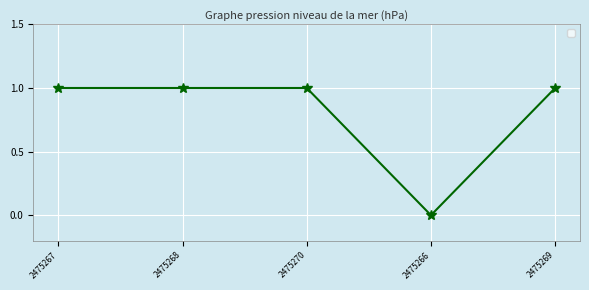

What is the change in value from 2475268 to 2475266?

-1